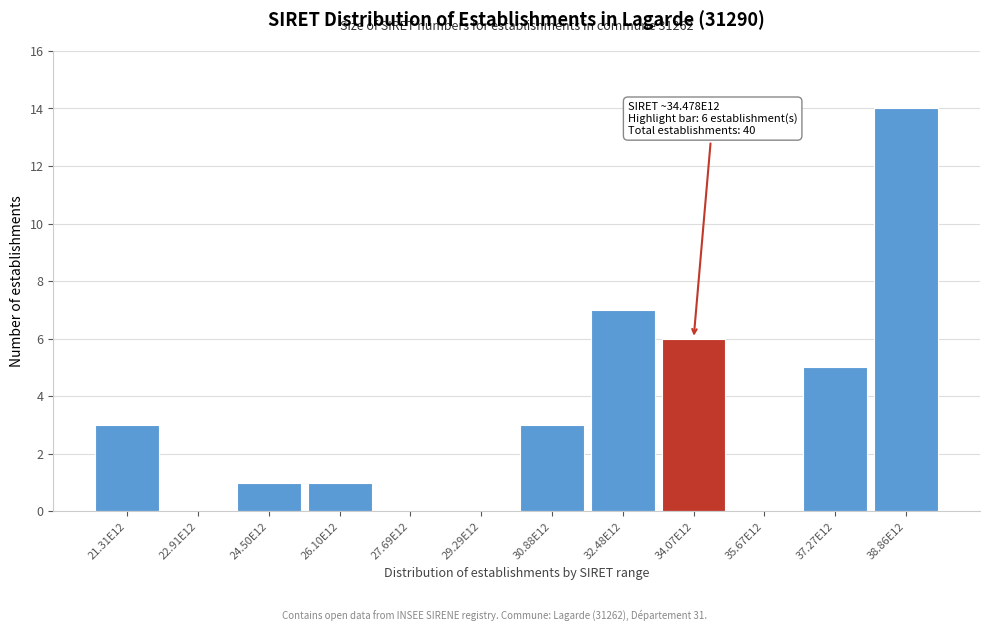

Reading left to right, transcribe all the data shown in this chart.

21.31E12=3	22.91E12=0	24.50E12=1	26.10E12=1	27.69E12=0	29.29E12=0	30.88E12=3	32.48E12=7	34.07E12=6	35.67E12=0	37.27E12=5	38.86E12=14